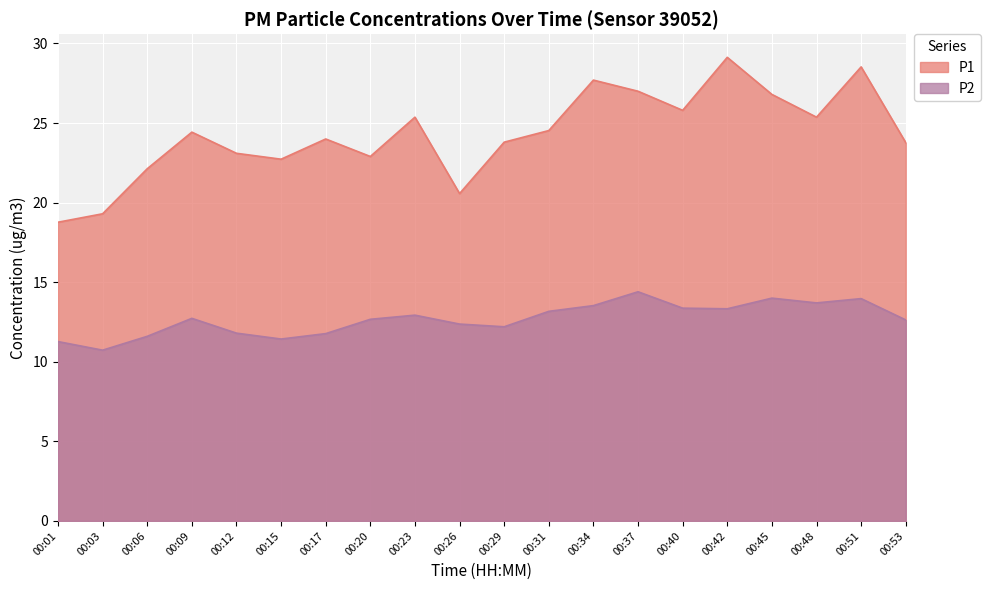

What are all the series names shown in the legend?

P1, P2